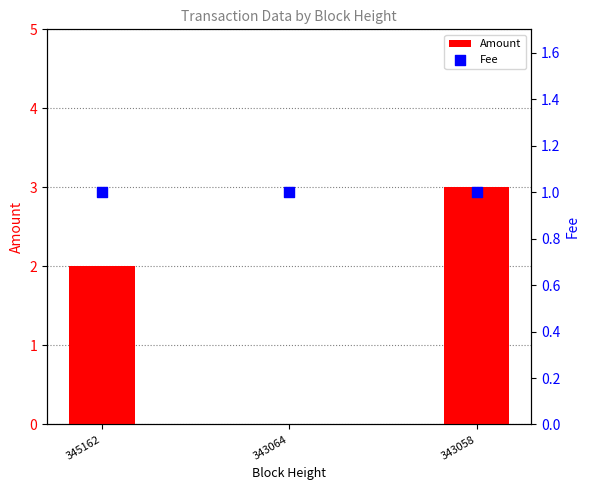

Which series has the largest total across all categories?

Amount